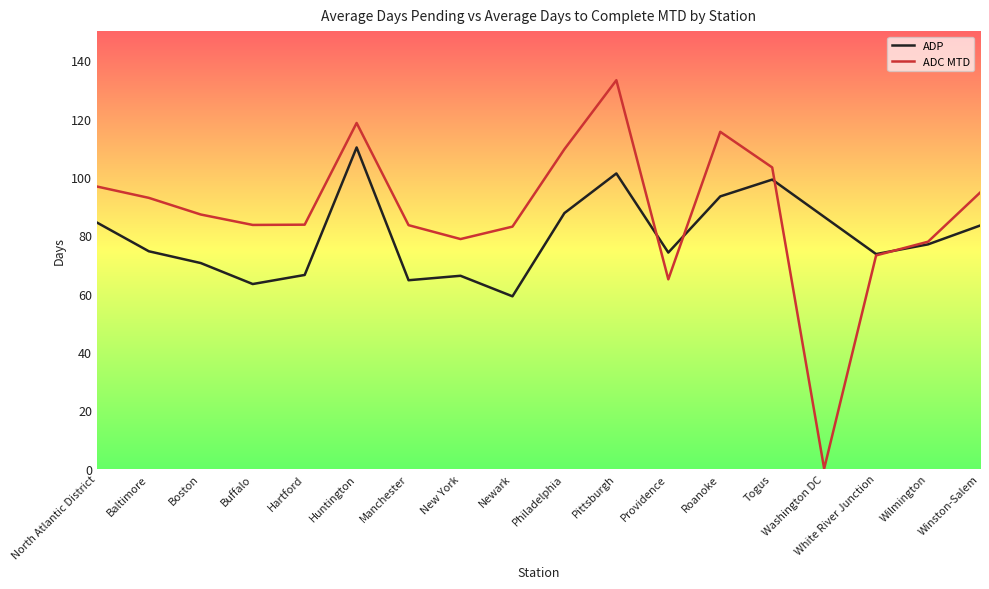

What position from the left is White River Junction?

16